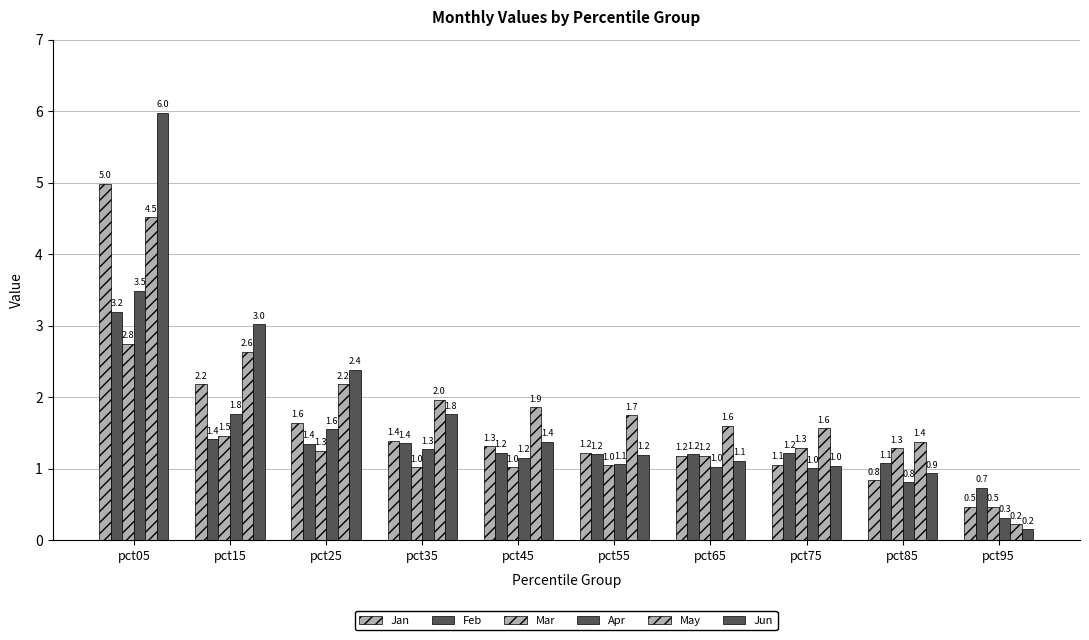

How many bars are there in each group?

6